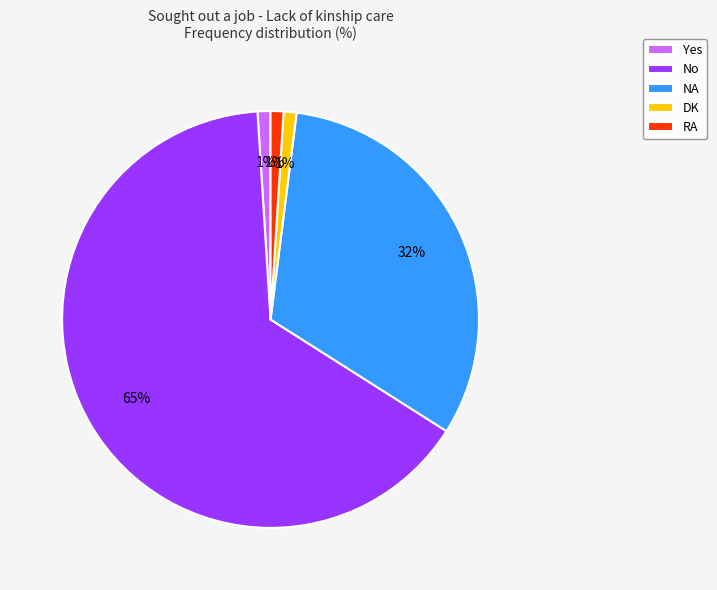

What is the majority slice?

No